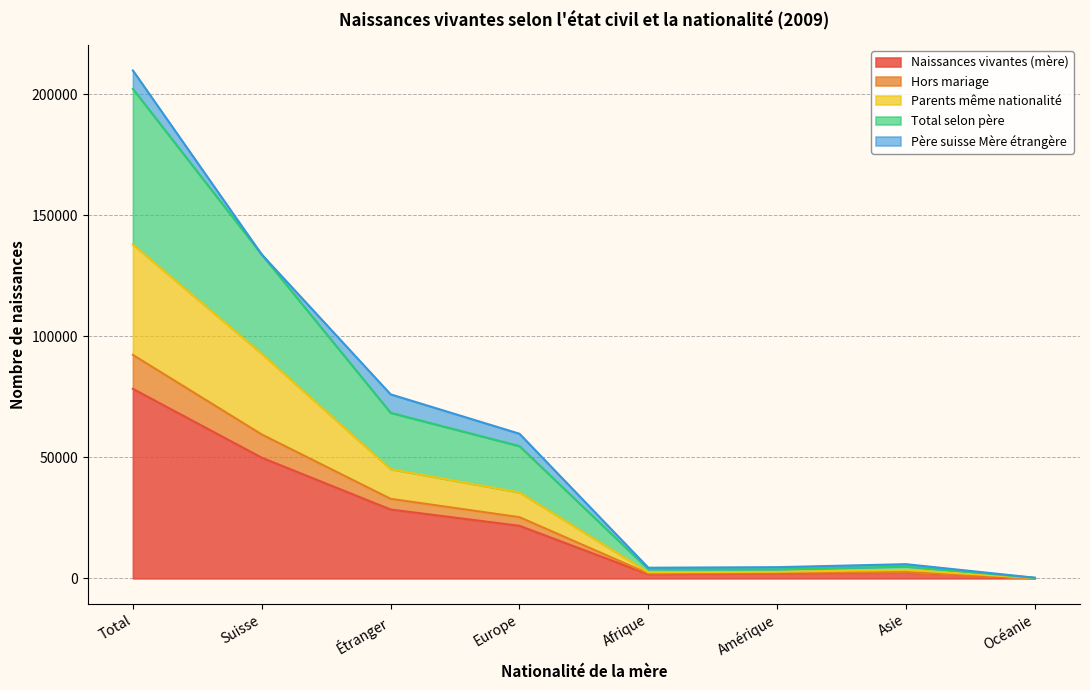

True or false: Parents même nationalité has a value of 93089 at Étranger.

False